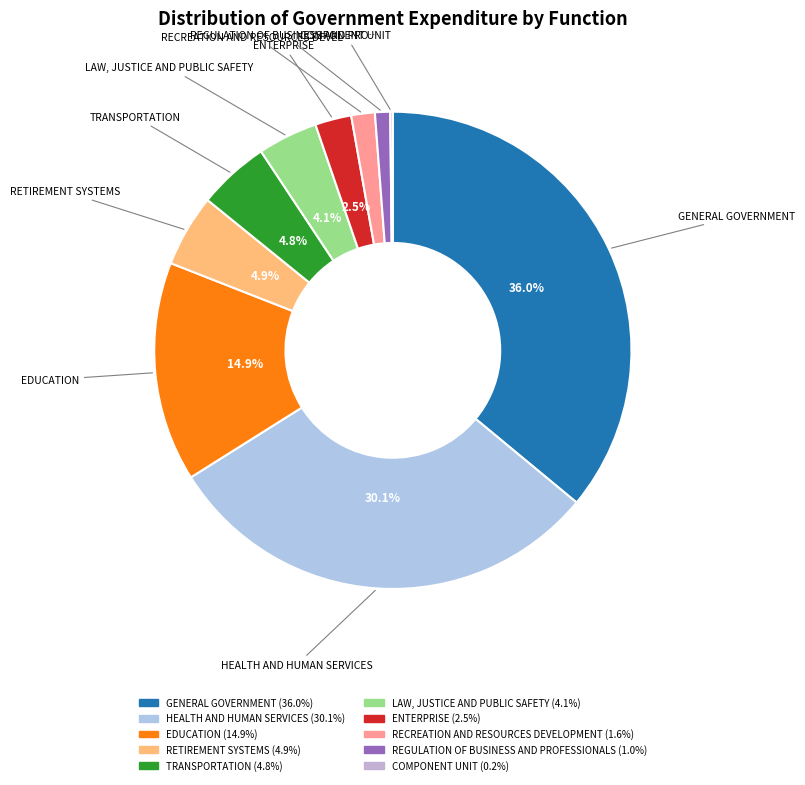

Count the number of slices in the pie.

10